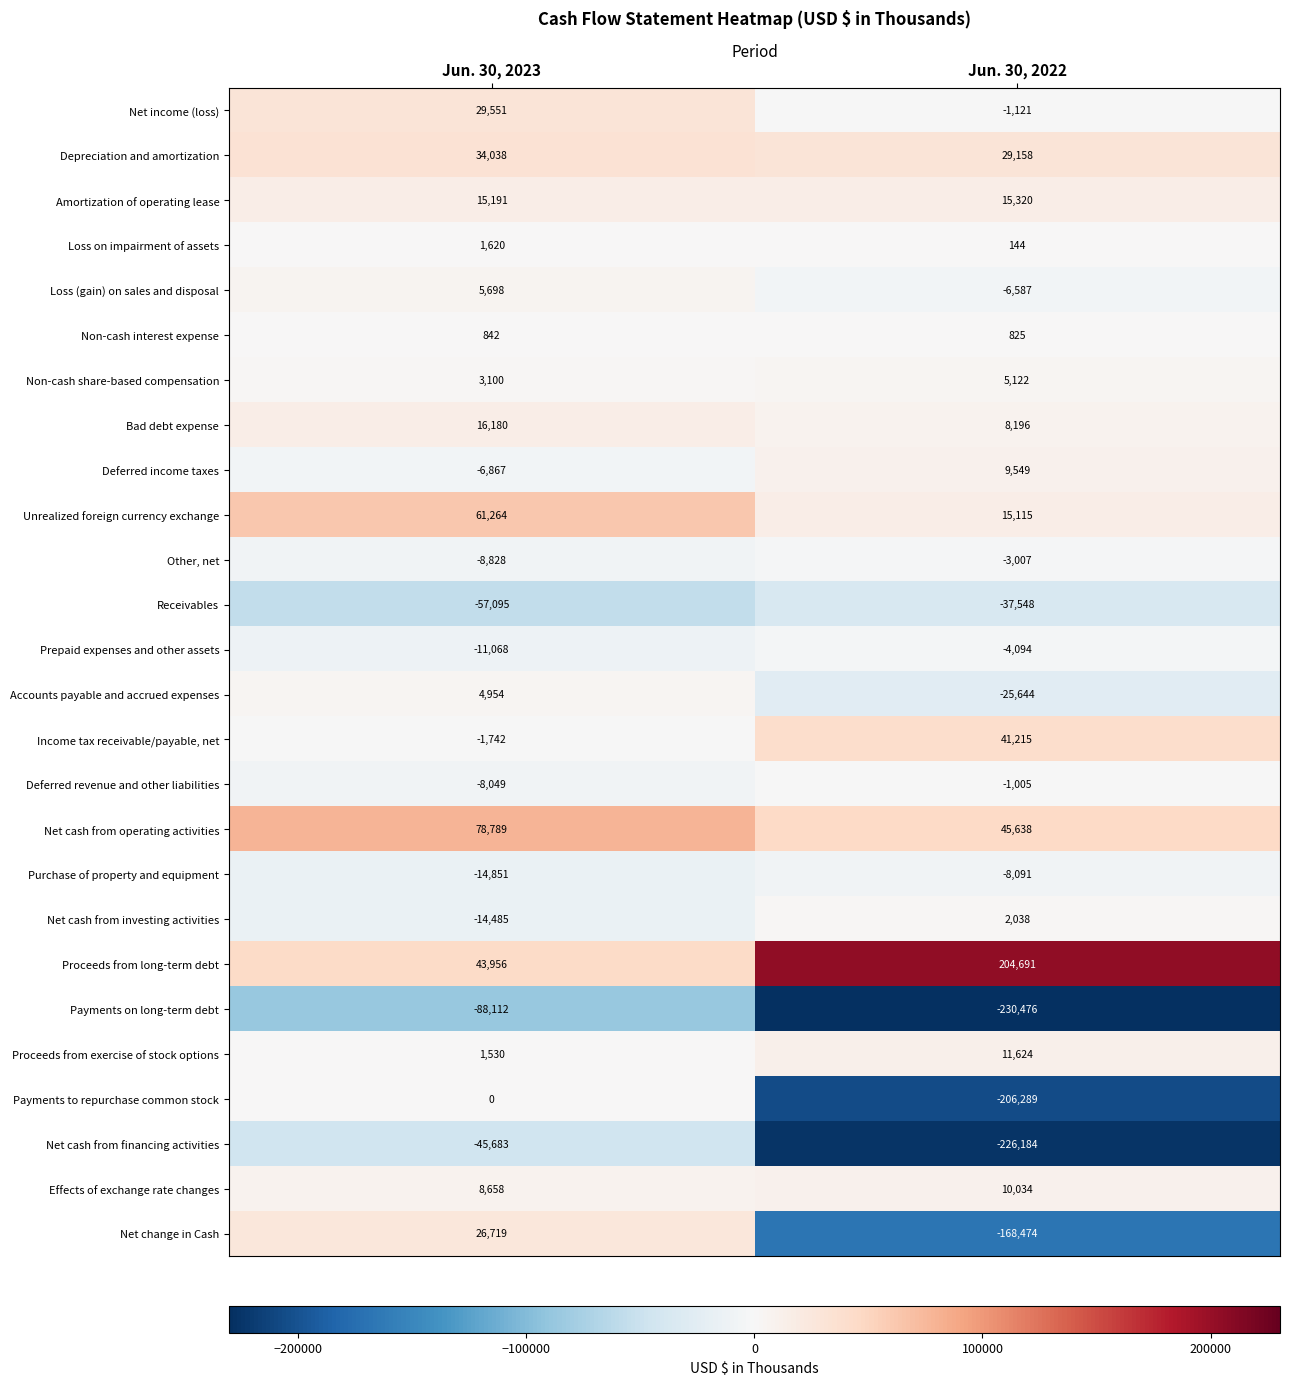

At Jun. 30, 2023, list the series in order from smallest to largest.

Payments on long-term debt, Receivables, Net cash from financing activities, Purchase of property and equipment, Net cash from investing activities, Prepaid expenses and other assets, Other, net, Deferred revenue and other liabilities, Deferred income taxes, Income tax receivable/payable, net, Payments to repurchase common stock, Non-cash interest expense, Proceeds from exercise of stock options, Loss on impairment of assets, Non-cash share-based compensation, Accounts payable and accrued expenses, Loss (gain) on sales and disposal, Effects of exchange rate changes, Amortization of operating lease, Bad debt expense, Net change in Cash, Net income (loss), Depreciation and amortization, Proceeds from long-term debt, Unrealized foreign currency exchange, Net cash from operating activities